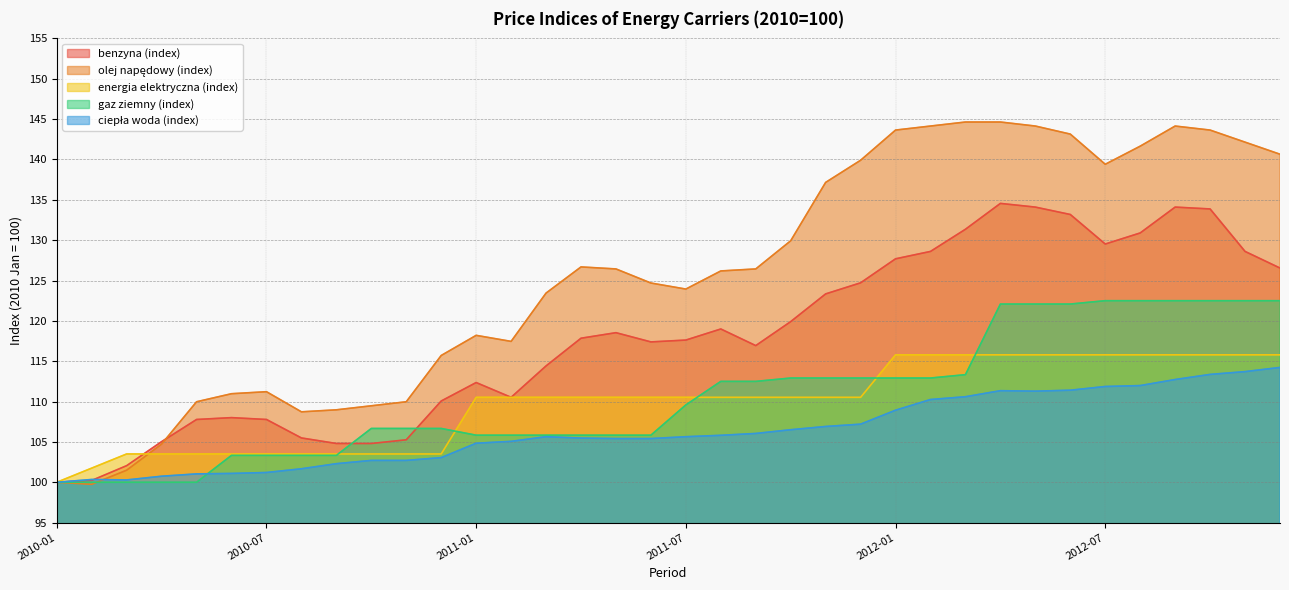

Rank the categories by olej napędowy (index) value from lowest to highest.

2010-02, 2010-01, 2010-03, 2010-04, 2010-08, 2010-09, 2010-10, 2010-05, 2010-11, 2010-06, 2010-07, 2010-12, 2011-02, 2011-01, 2011-03, 2011-07, 2011-06, 2011-08, 2011-05, 2011-09, 2011-04, 2011-10, 2011-11, 2012-07, 2011-12, 2012-12, 2012-08, 2012-11, 2012-06, 2012-01, 2012-10, 2012-02, 2012-05, 2012-09, 2012-03, 2012-04